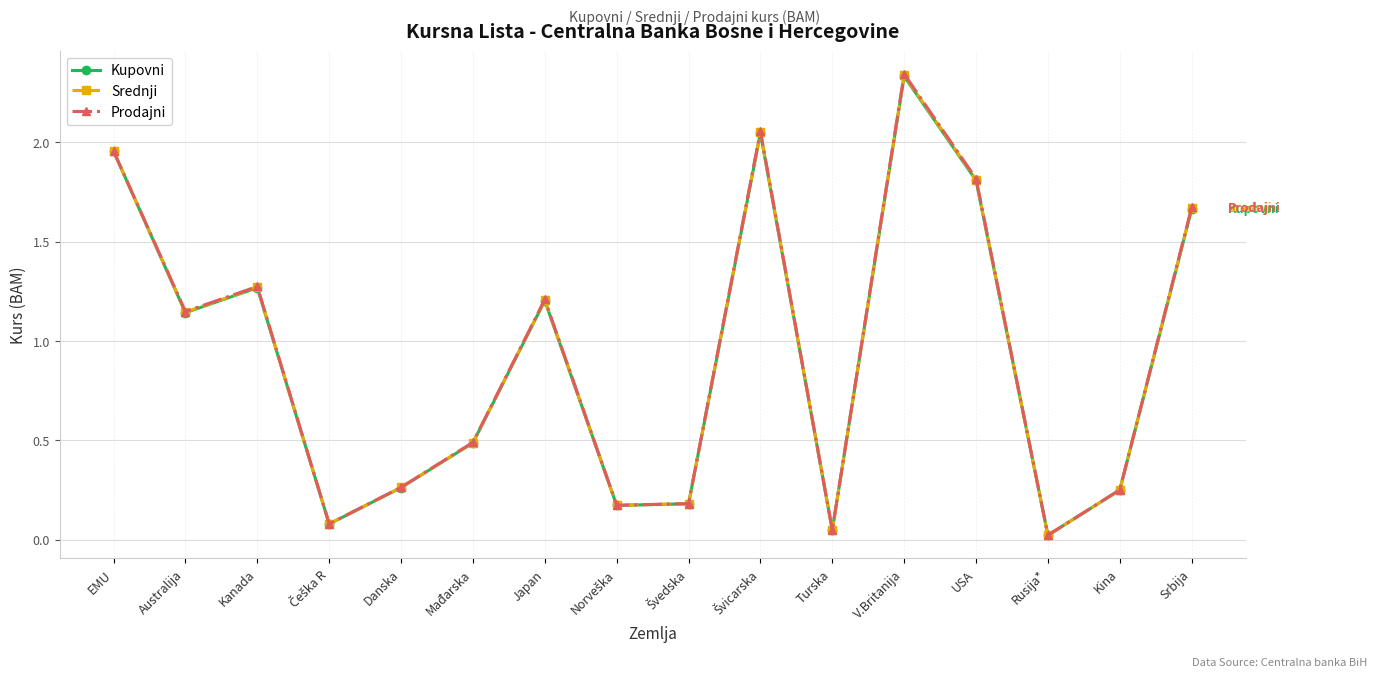

Where does the Kupovni series first go above 1?

EMU